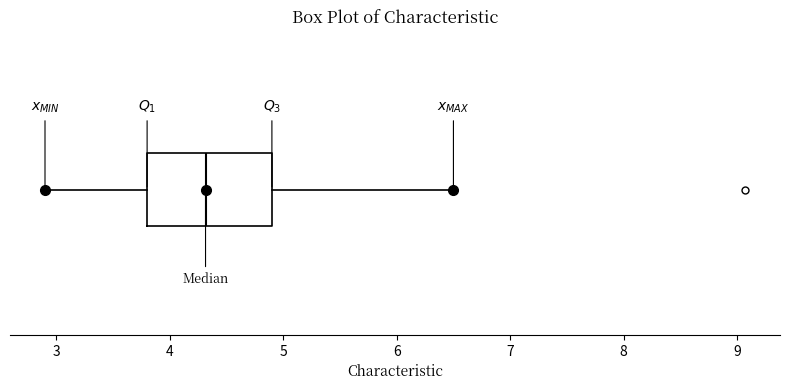

Transcribe this box plot: give where the median line is, the range the box spans, and where the two whiskers end, as read against the x-axis. The values are not printed on the chart, so give them approximately, as read against the axis.

median 4.3, box 3.8 to 4.9, whiskers 2.9 to 6.5